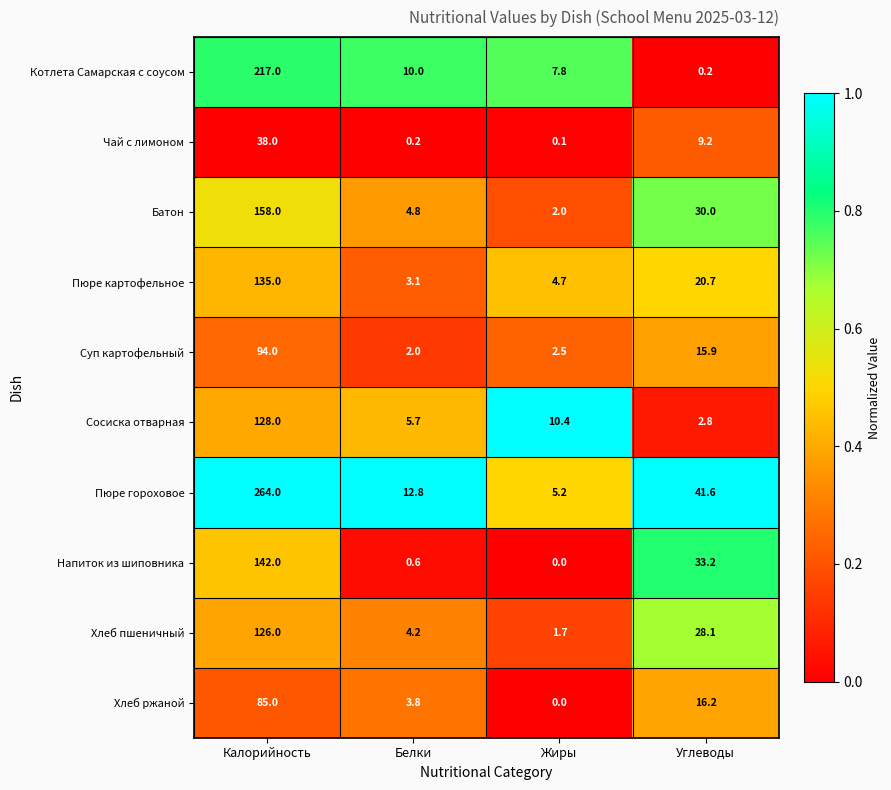

At which category does the chart reach its peak across all series?

Калорийность